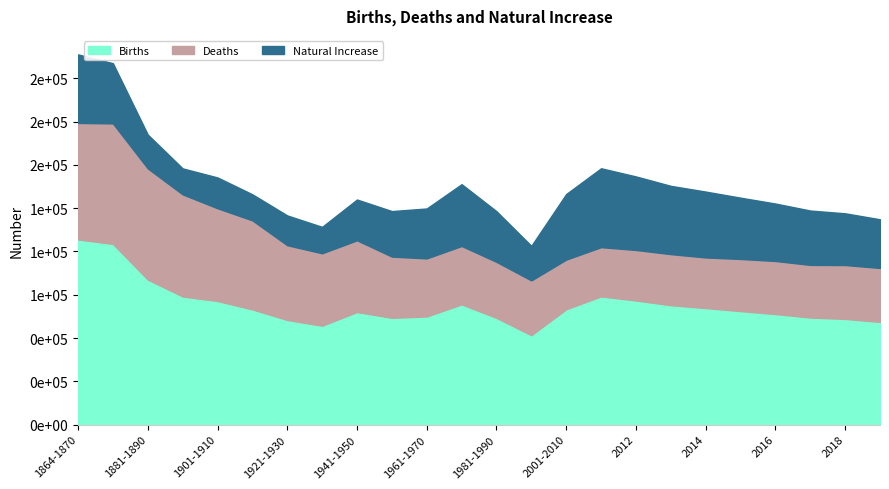

At which label does Deaths first exceed 33574?

1864-1870